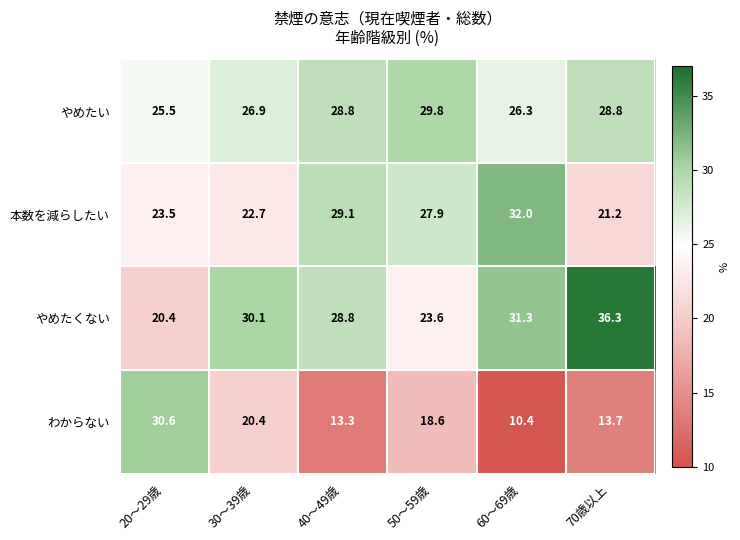

Reading left to right, extract all data points from this chart.

やめたい: 20～29歳=25.5	30～39歳=26.9	40～49歳=28.8	50～59歳=29.8	60～69歳=26.3	70歳以上=28.8
本数を減らしたい: 20～29歳=23.5	30～39歳=22.7	40～49歳=29.1	50～59歳=27.9	60～69歳=32.0	70歳以上=21.2
やめたくない: 20～29歳=20.4	30～39歳=30.1	40～49歳=28.8	50～59歳=23.6	60～69歳=31.3	70歳以上=36.3
わからない: 20～29歳=30.6	30～39歳=20.4	40～49歳=13.3	50～59歳=18.6	60～69歳=10.4	70歳以上=13.7